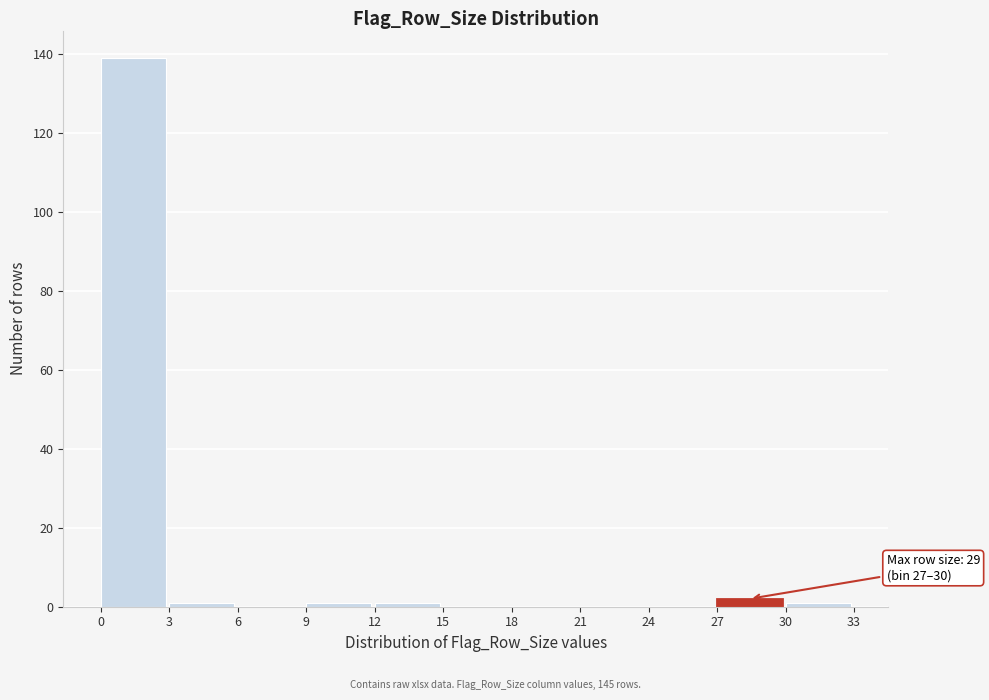

Which range on the x-axis has the tallest bar?

0 to 3